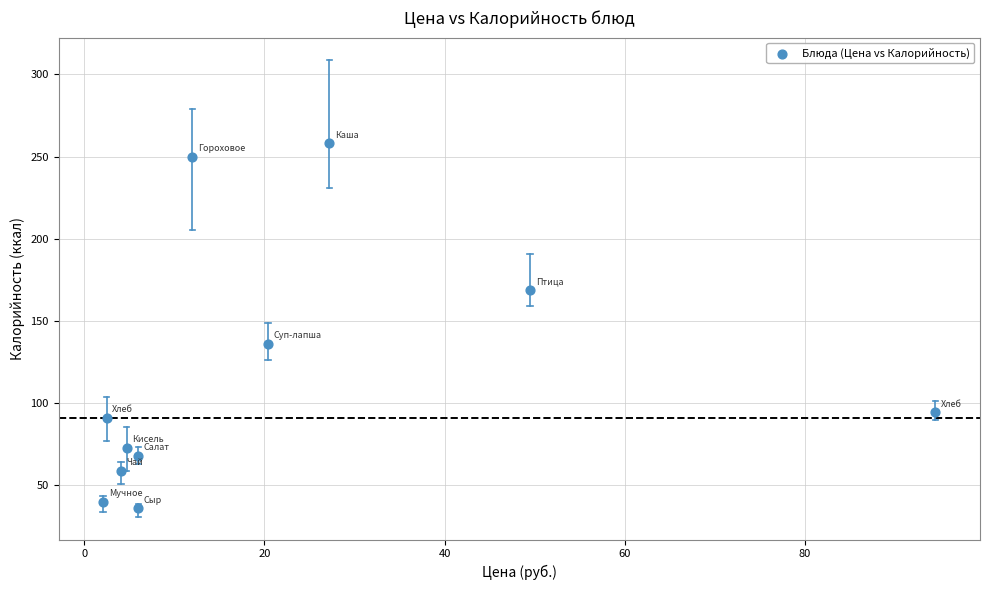

What Y value in the scatter plot is closest to 147?

136.0